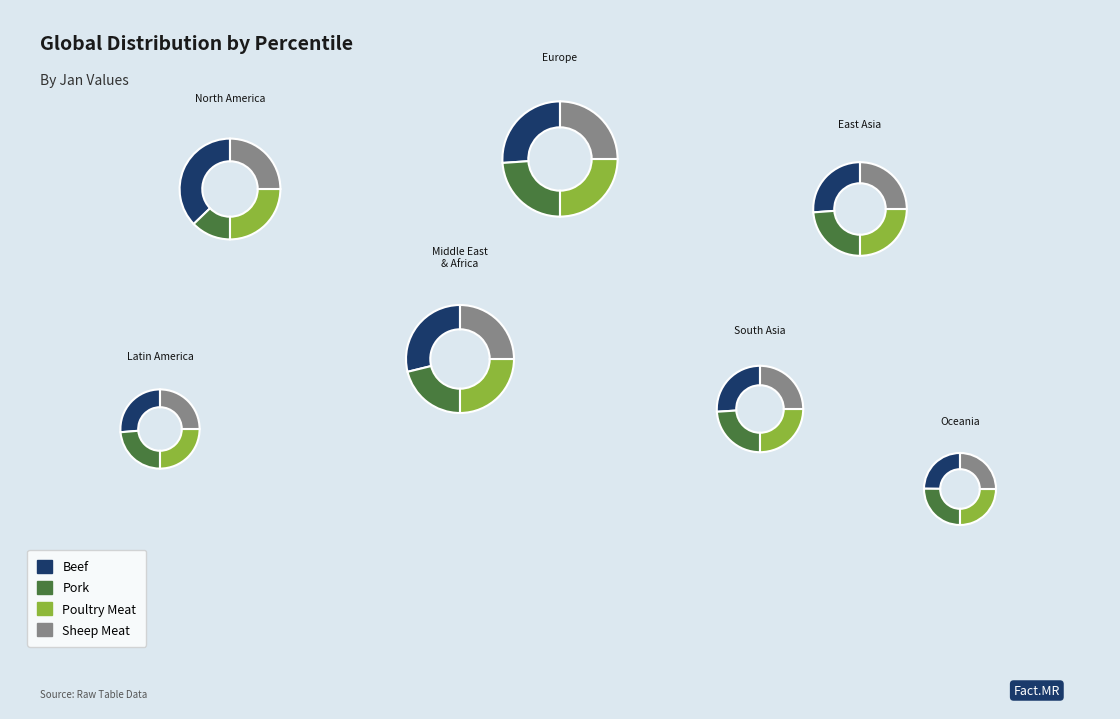

Do pct15 and pct05 together represent more than half of the pie?

No